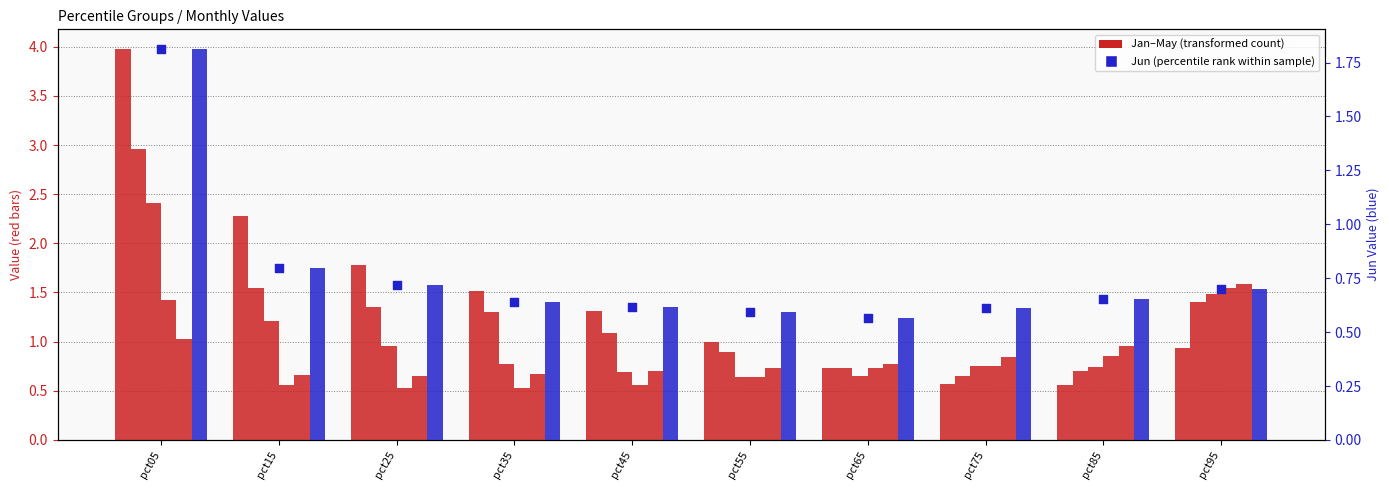

Which series has the largest total across all categories?

Jan